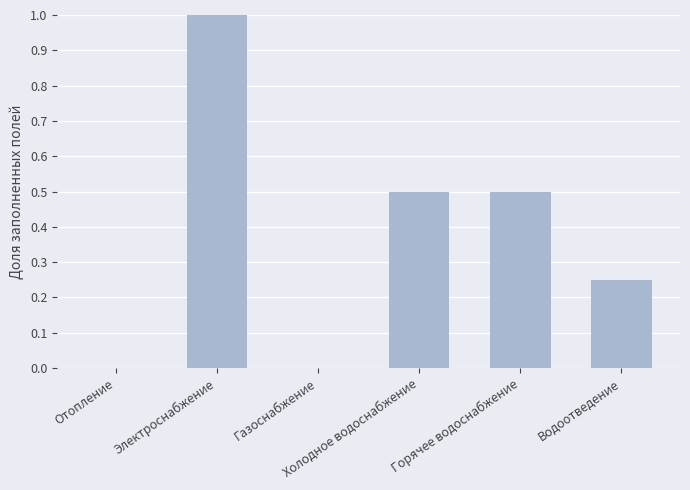

What is the greatest value displayed?

1.0